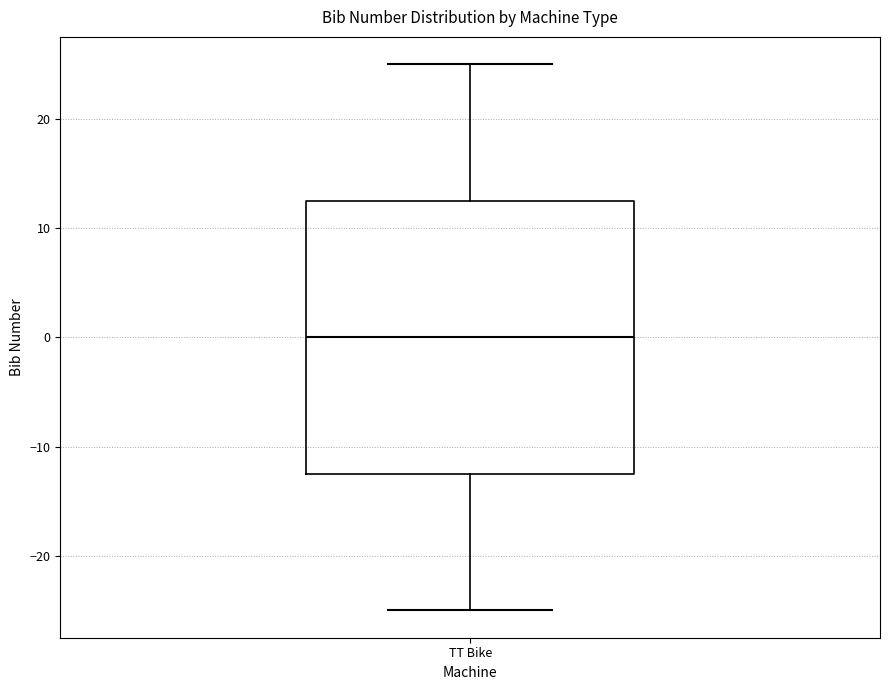

Transcribe this box plot: give where the median line is, the range the box spans, and where the two whiskers end, as read against the y-axis. The values are not printed on the chart, so give them approximately, as read against the axis.

median 0, box -12 to 13, whiskers -25 to 25